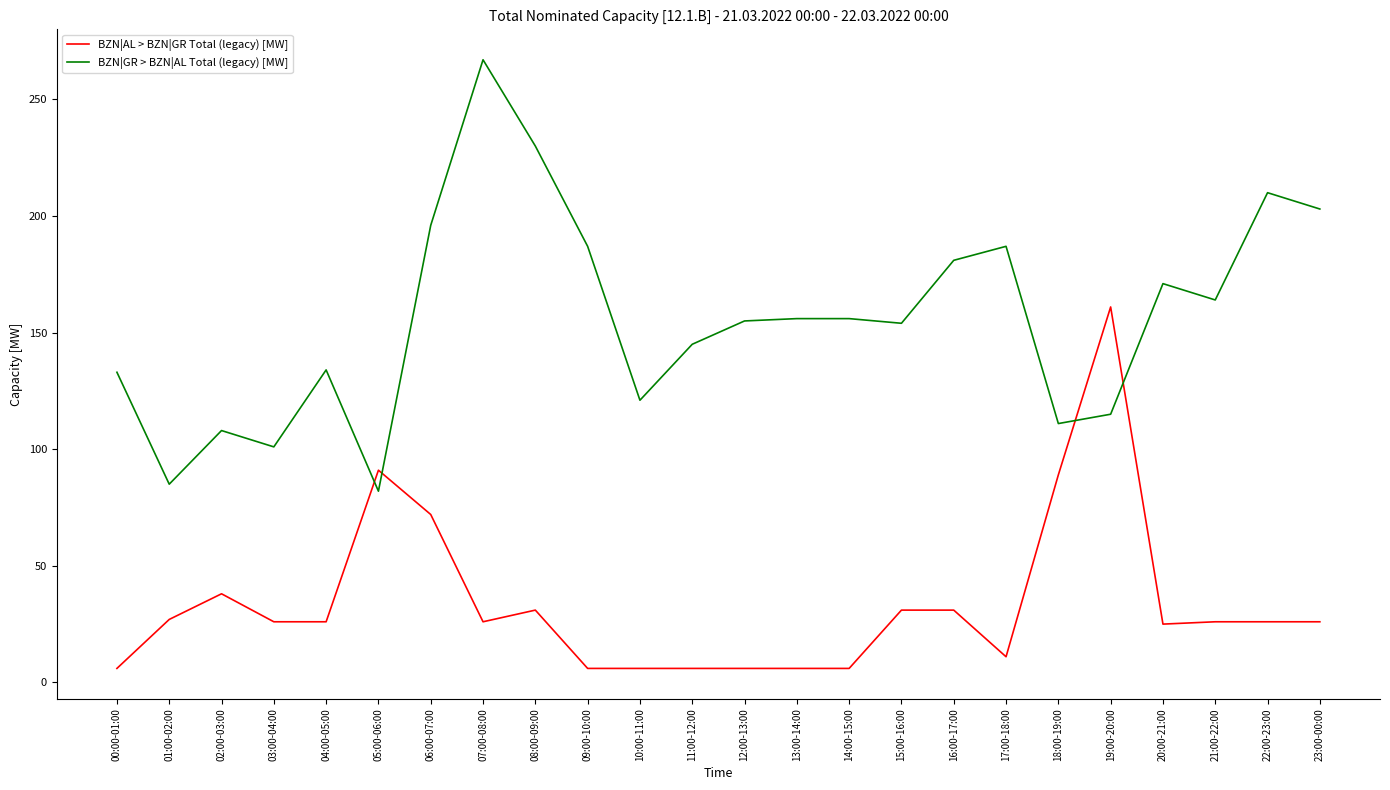

What are all the series names shown in the legend?

BZN|AL > BZN|GR Total (legacy) [MW], BZN|GR > BZN|AL Total (legacy) [MW]